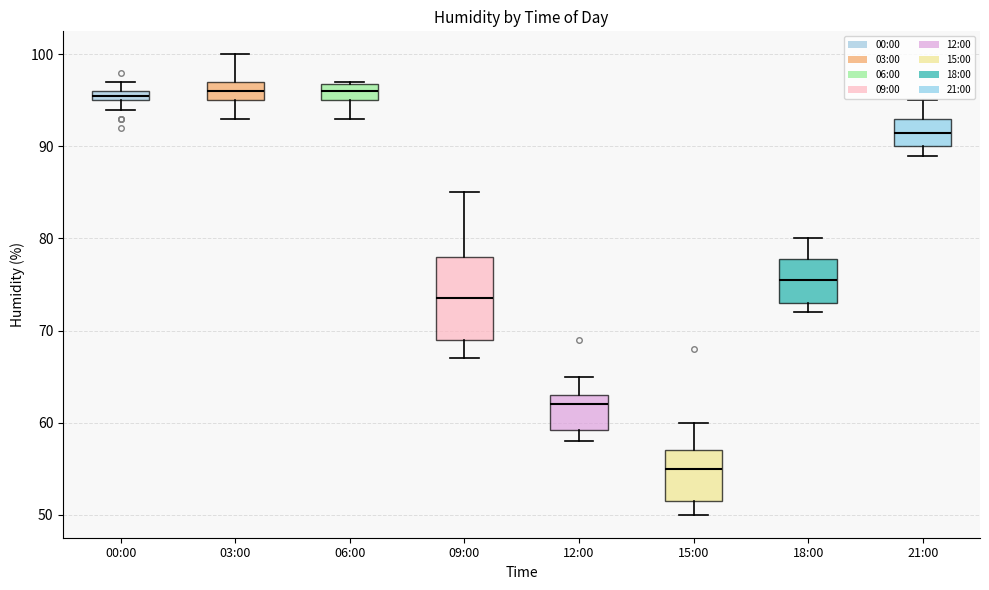

Comparing the boxes themselves (not the whiskers), which one is the tallest?

09:00